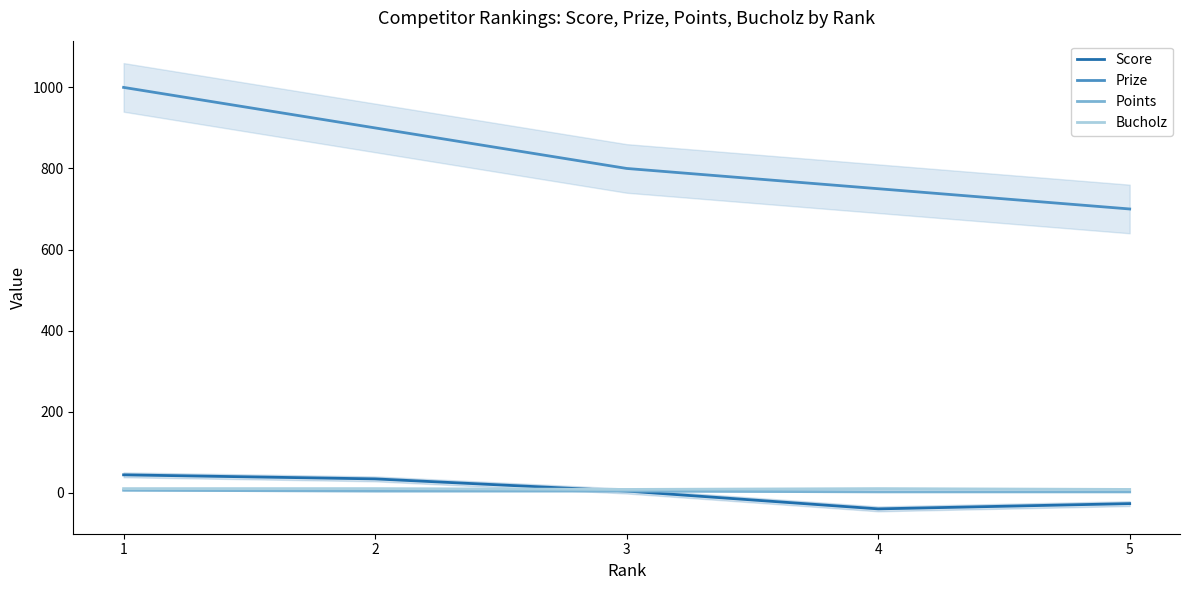

True or false: Prize has a value of 1496 at 1.

False